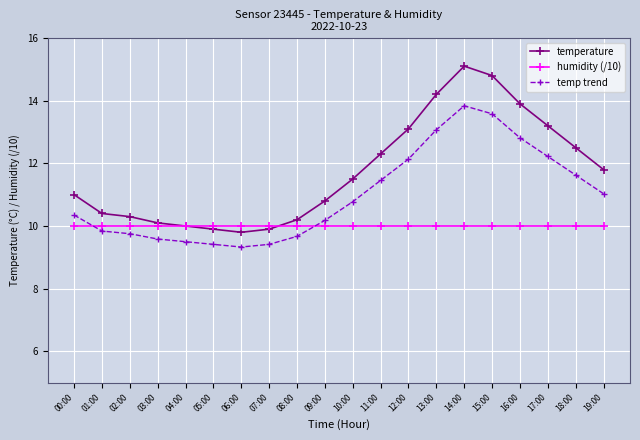

What is the approximate value of temperature at 11:00?

12.3